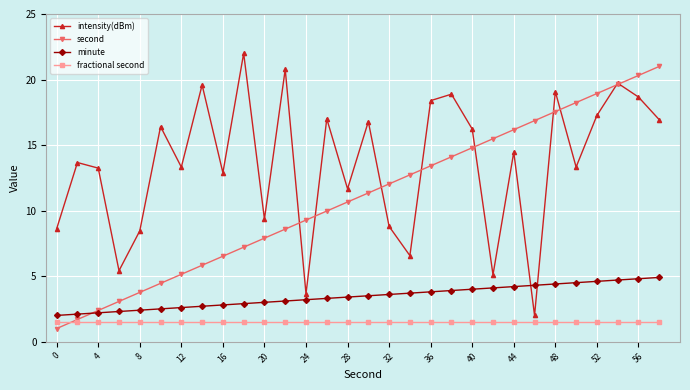

What is the lowest value of the intensity(dBm) series?

2.0